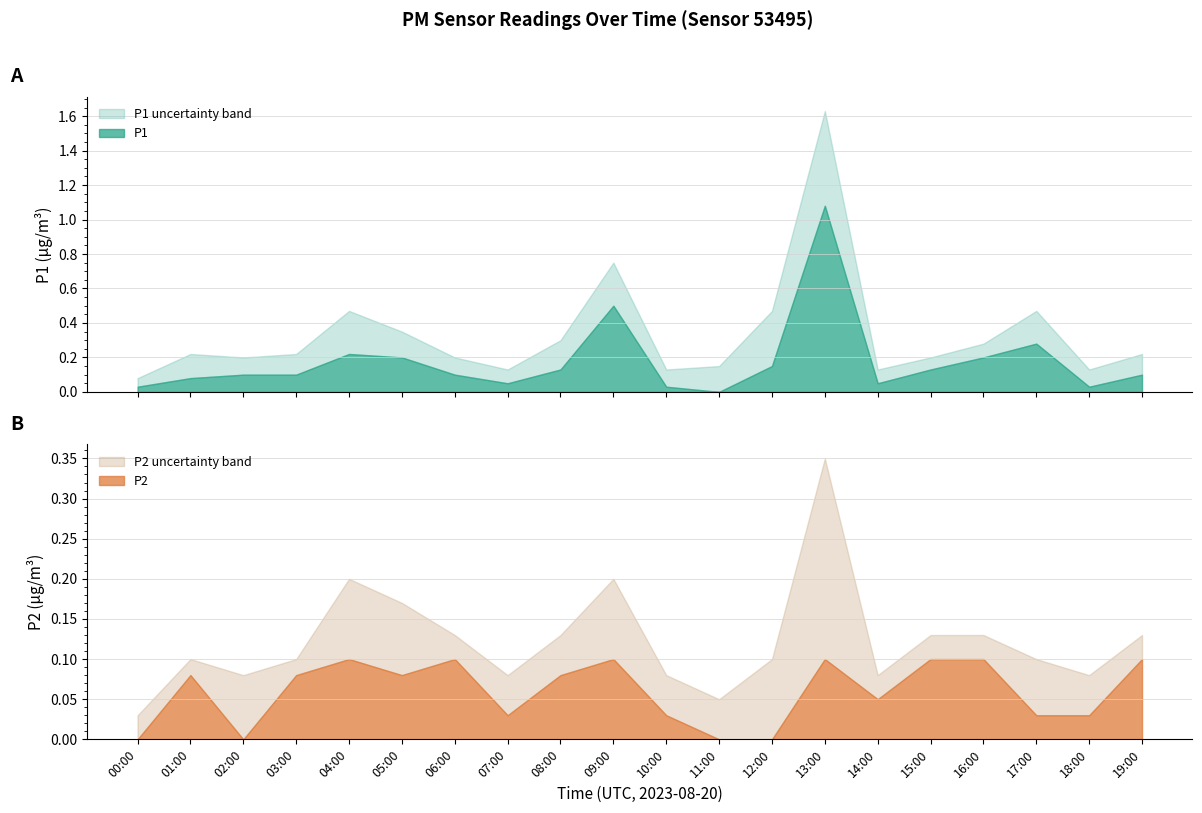

Rank the series by their maximum value, from highest to lowest.

P1_upper, P1, P2_upper, P2